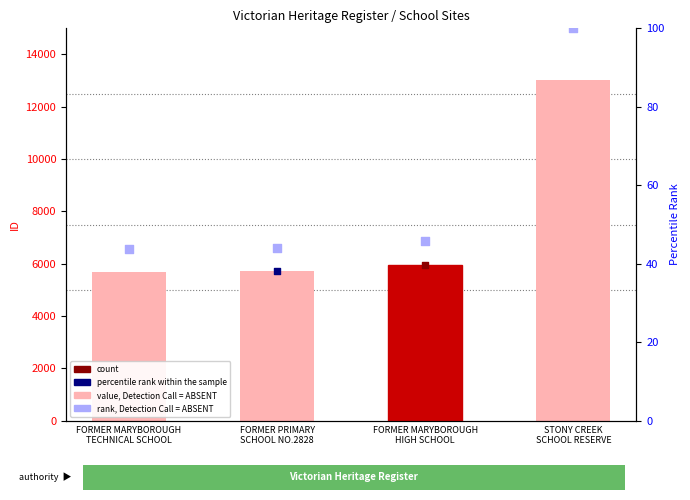

Which series has the widest spread of Y values?

value, Detection Call = ABSENT